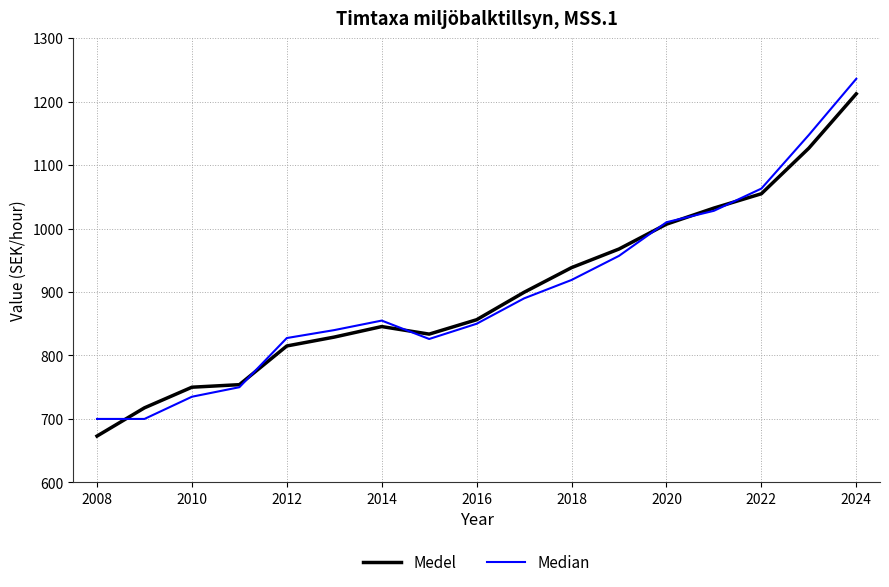

What is the greatest value displayed?

1236.0